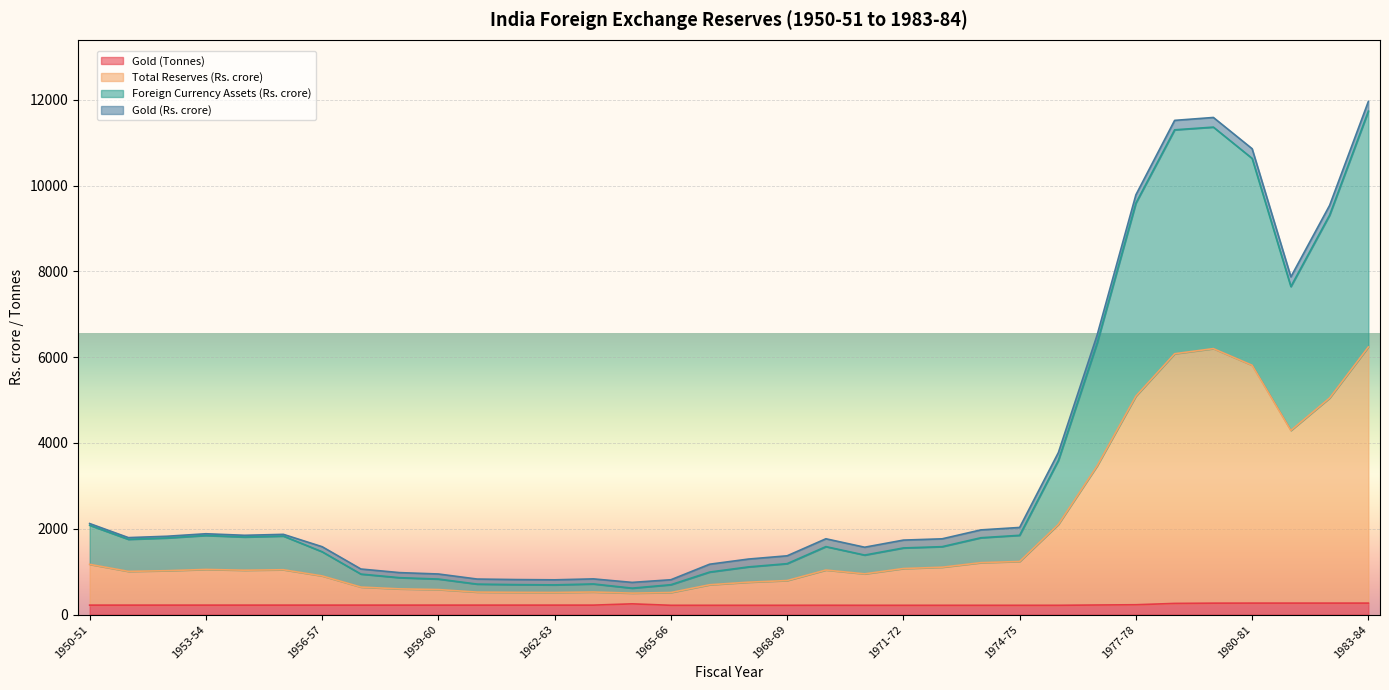

True or false: Total Reserves (Rs. crore) has a value of 5477 at 1976-77.

False